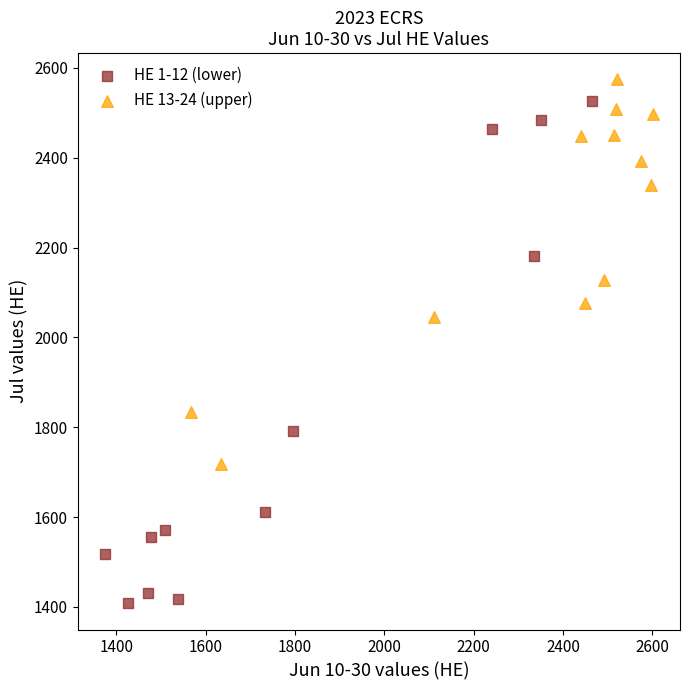

Which series has the largest Y range (max minus min)?

HE 1-12 (lower)